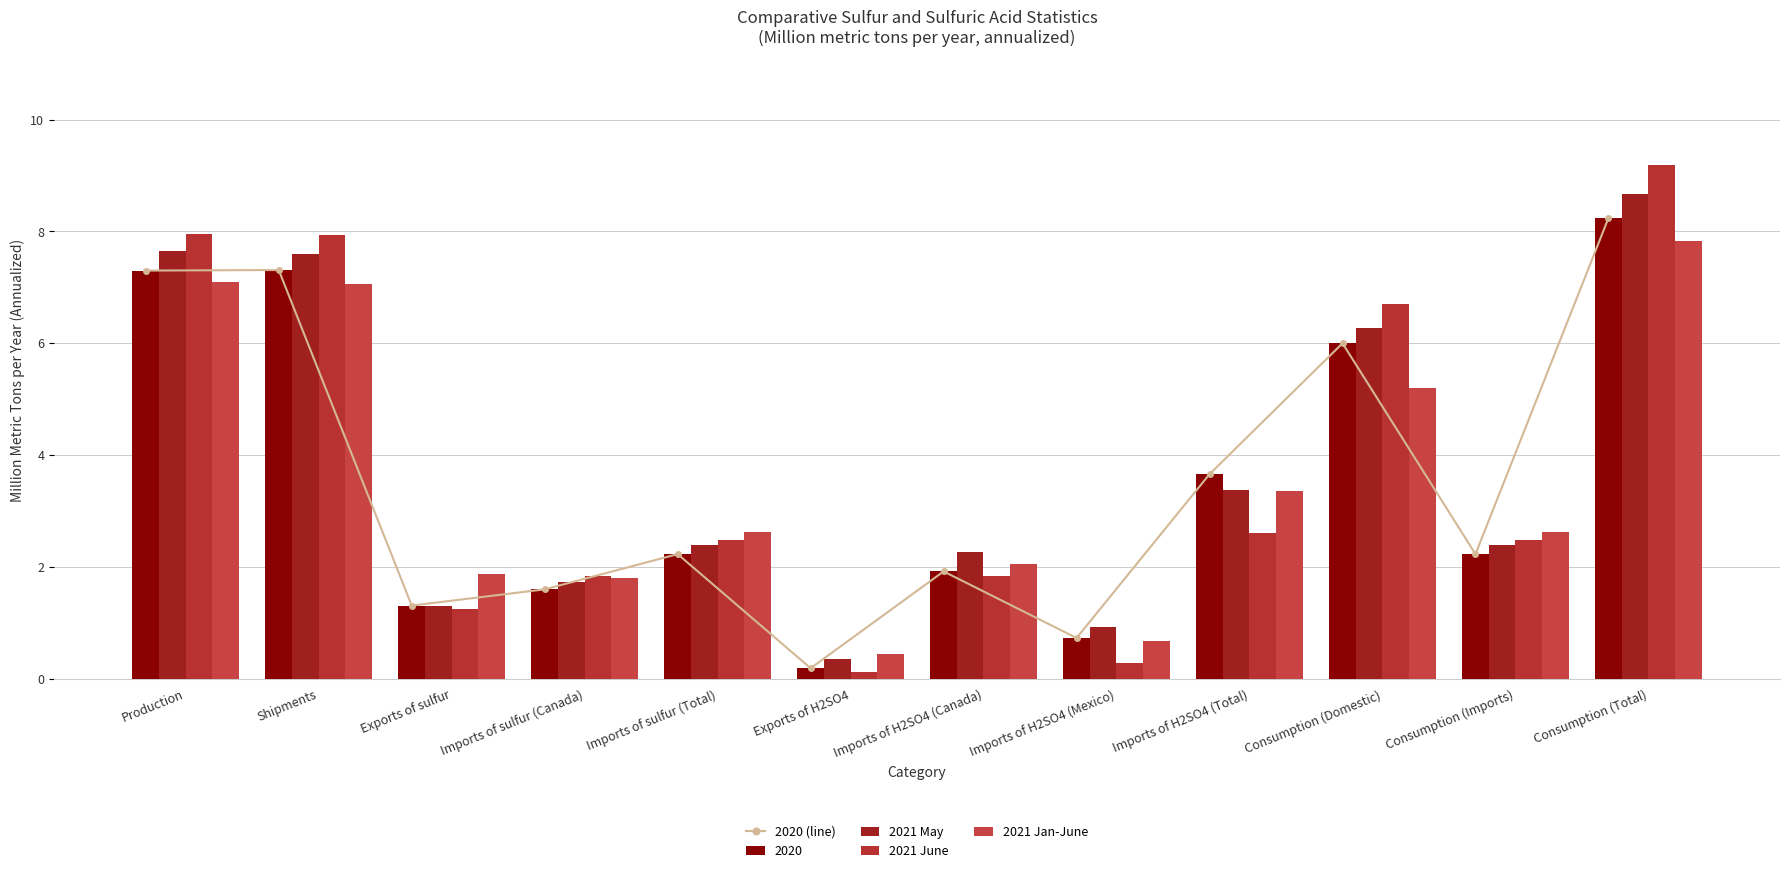

The 2020 (line) series shows 1.9 at Imports of H2SO4 (Canada). True or false?

True